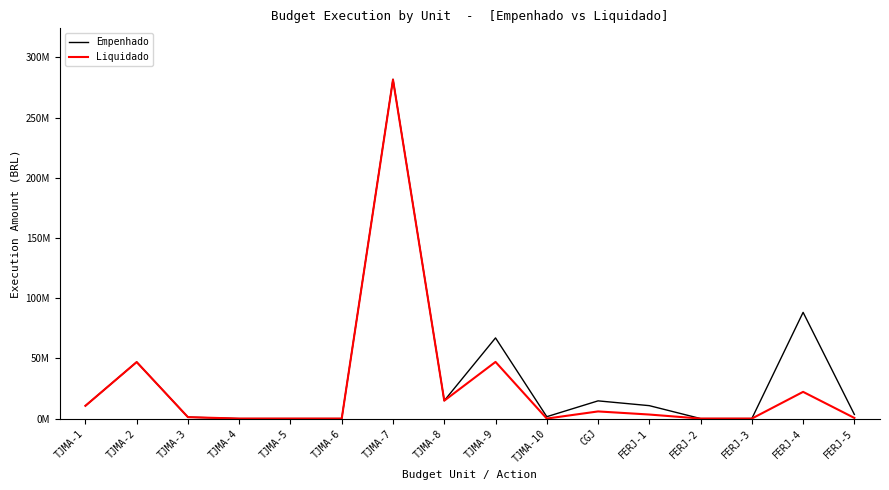

What is the difference between the Empenhado values at CGJ and TJMA-4?

14708048.3